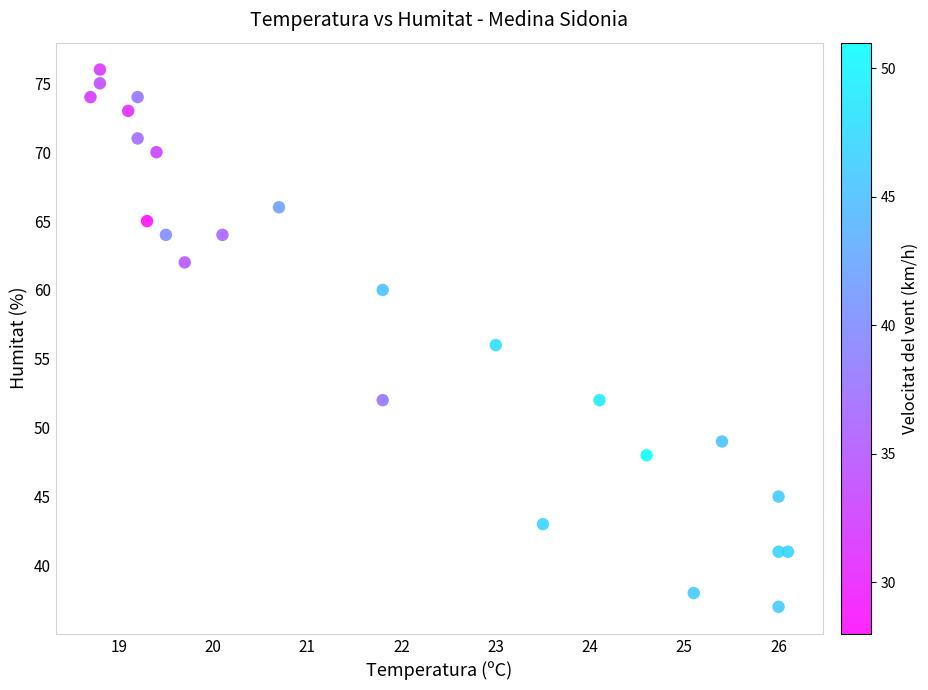

What is the range of Y values (max minus min)?

39